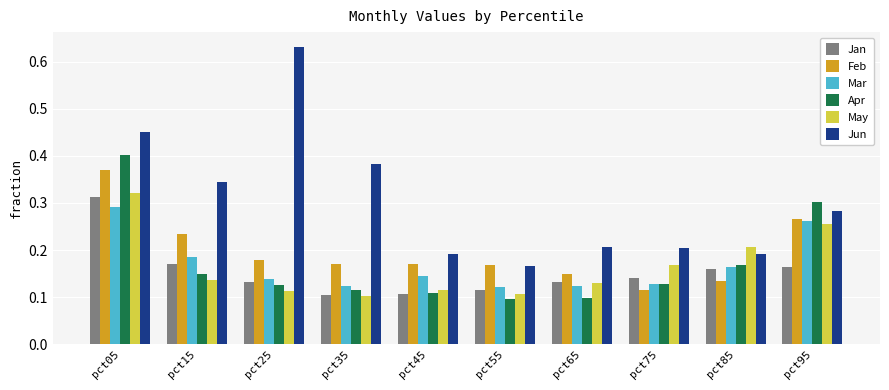

Between pct45 and pct55, which series saw the biggest shift?

Jun